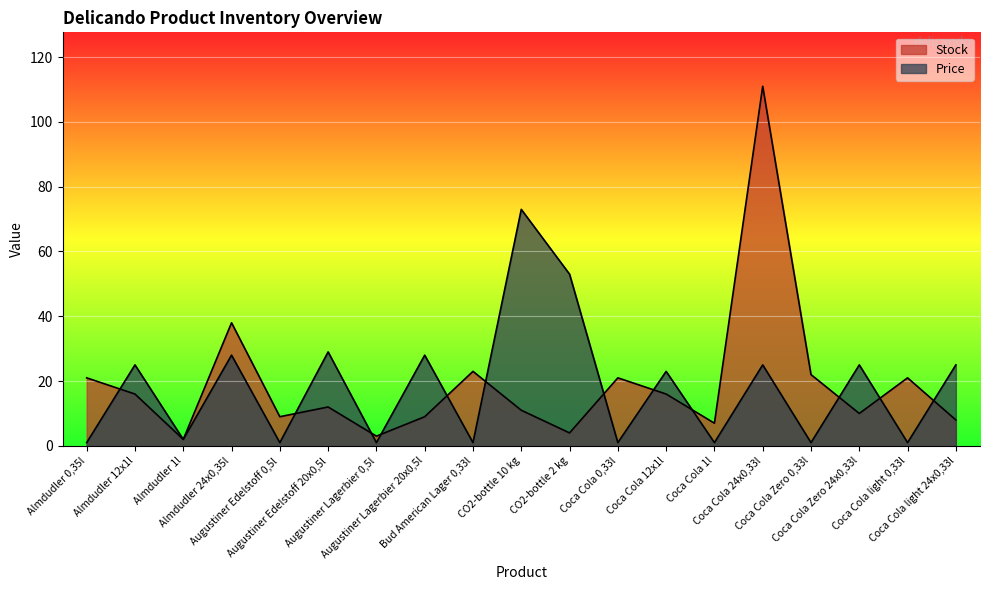

The value of Stock at Almdudler 0,35l is 21. True or false?

True